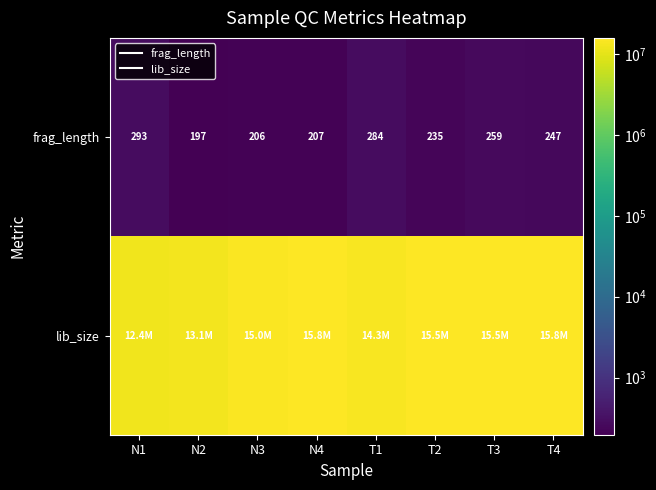

What is the sum of all lib_size values?

117377002